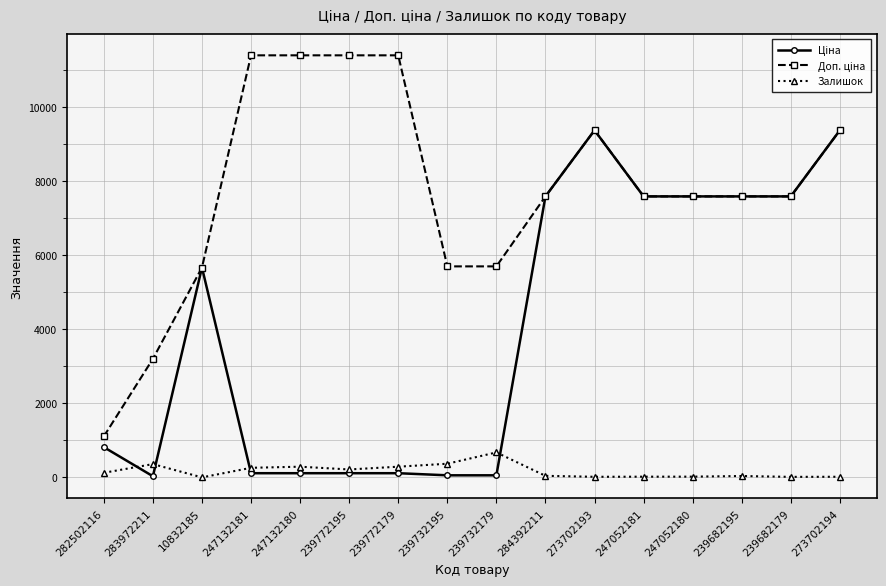

At how many categories does at least one series exceed 2363?

15